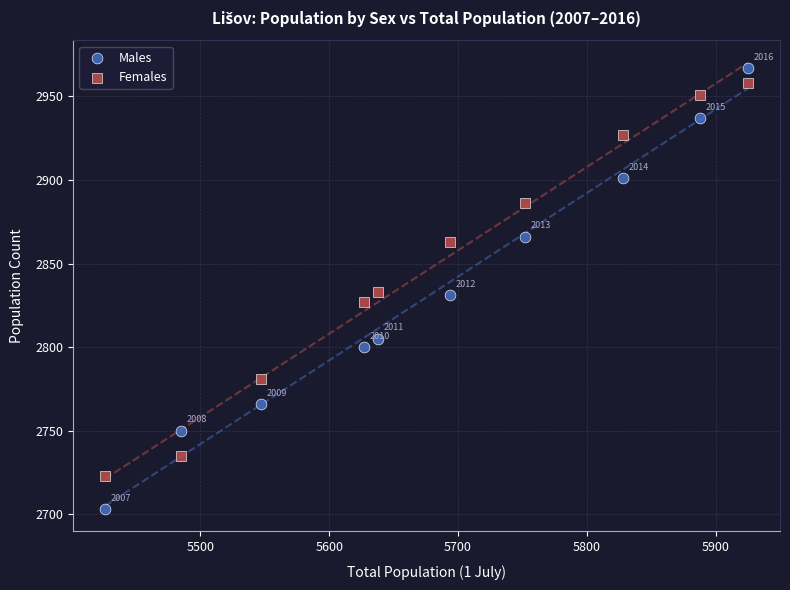

Which series reaches the minimum Y coordinate?

Males